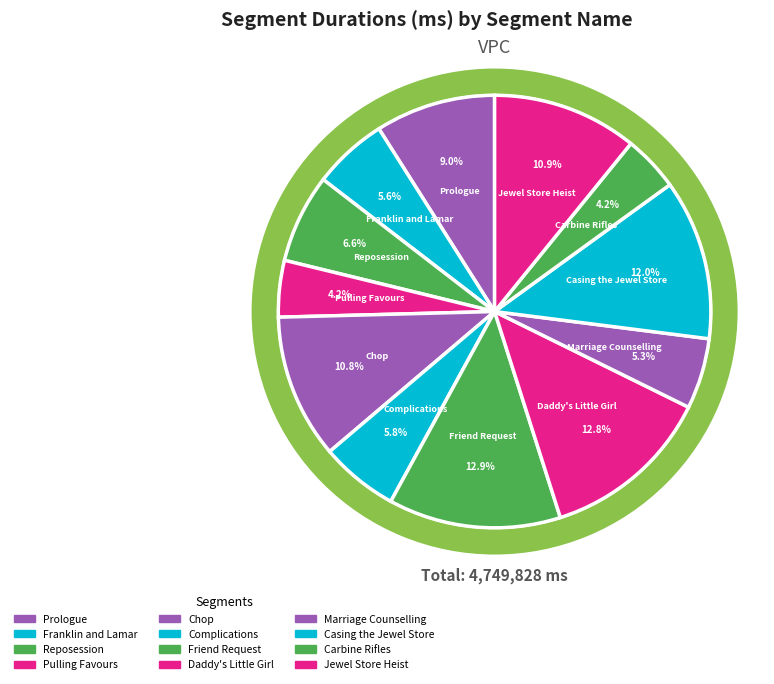

How many segments does this pie chart have?

12